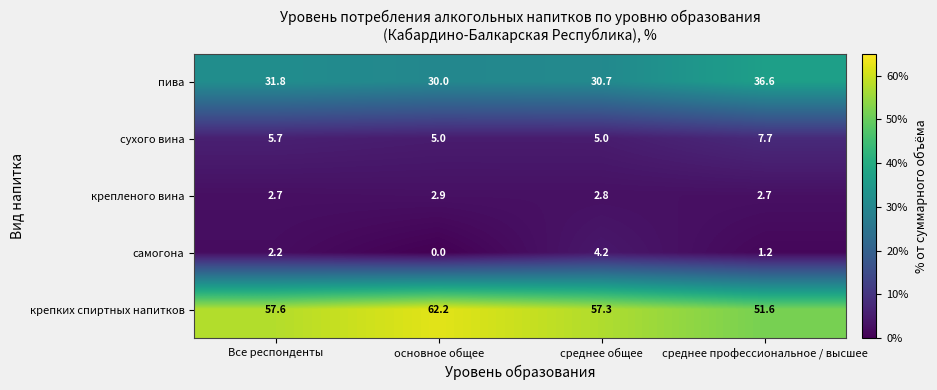

Reading left to right, list all the values displayed in this chart.

пива: Все респонденты=31.8	основное общее=30.0	среднее общее=30.7	среднее профессиональное / высшее=36.6
сухого вина: Все респонденты=5.7	основное общее=5.0	среднее общее=5.0	среднее профессиональное / высшее=7.7
крепленого вина: Все респонденты=2.7	основное общее=2.9	среднее общее=2.8	среднее профессиональное / высшее=2.7
самогона: Все респонденты=2.2	основное общее=0.0	среднее общее=4.2	среднее профессиональное / высшее=1.2
крепких спиртных напитков: Все респонденты=57.6	основное общее=62.2	среднее общее=57.3	среднее профессиональное / высшее=51.6